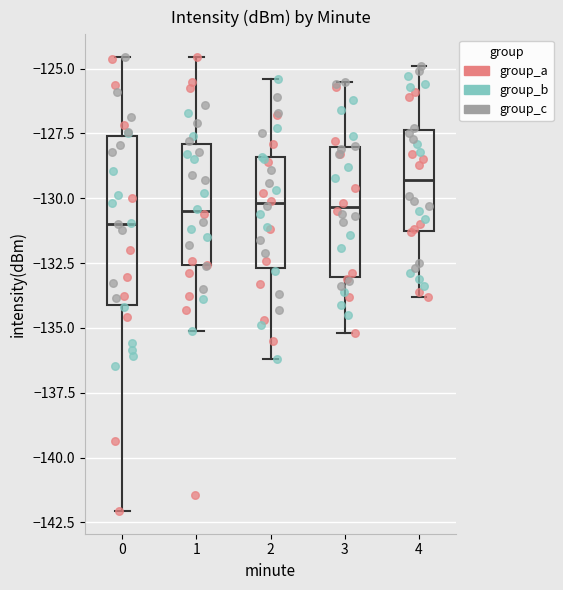

Comparing the boxes themselves (not the whiskers), which one is the tallest?

0